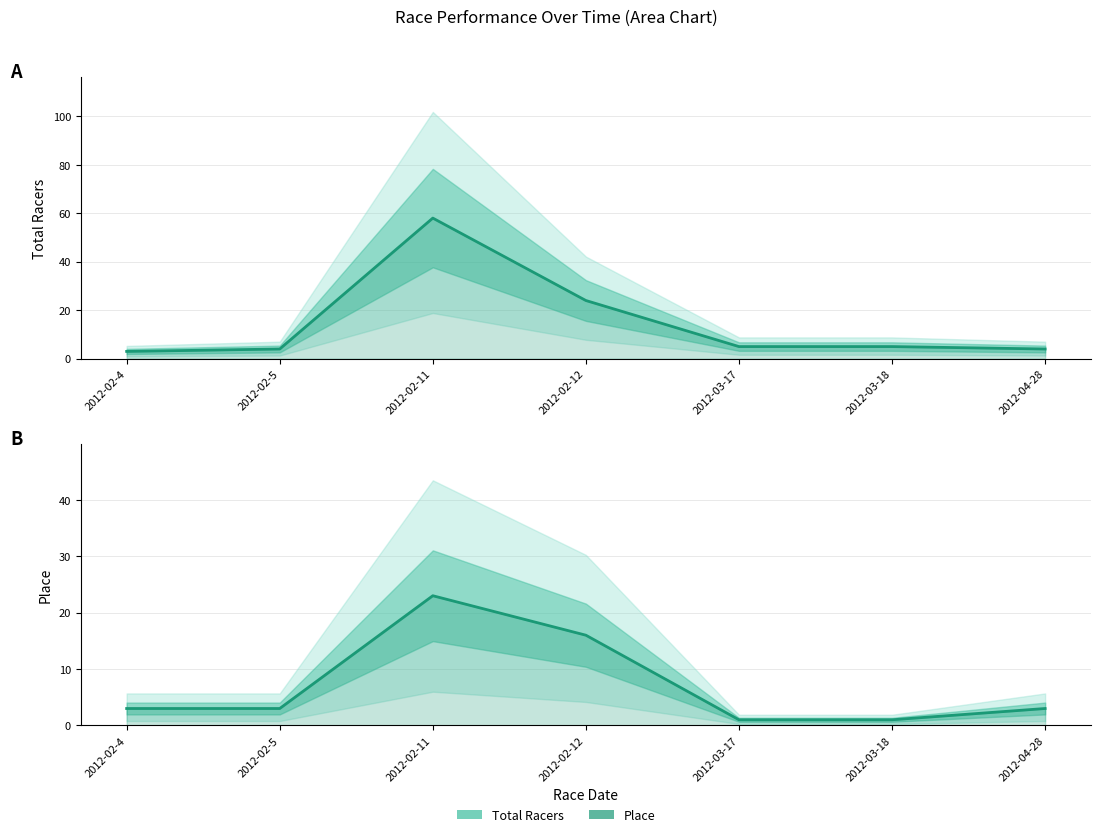

At which category is the sum across all series the highest?

2012-02-11